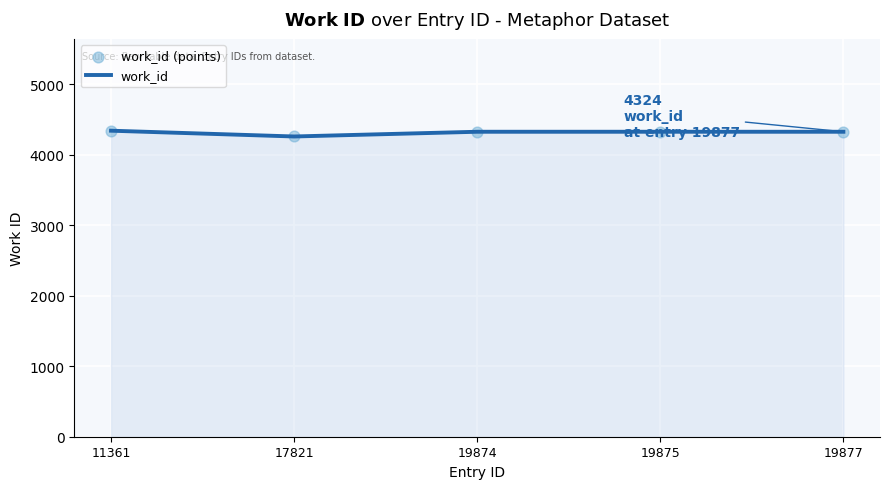

Is it true that the value at 11361 is 6714?

False